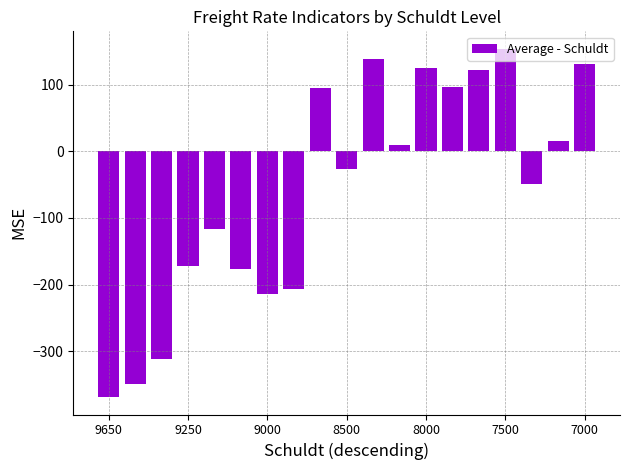

How many values exceed -27?

9